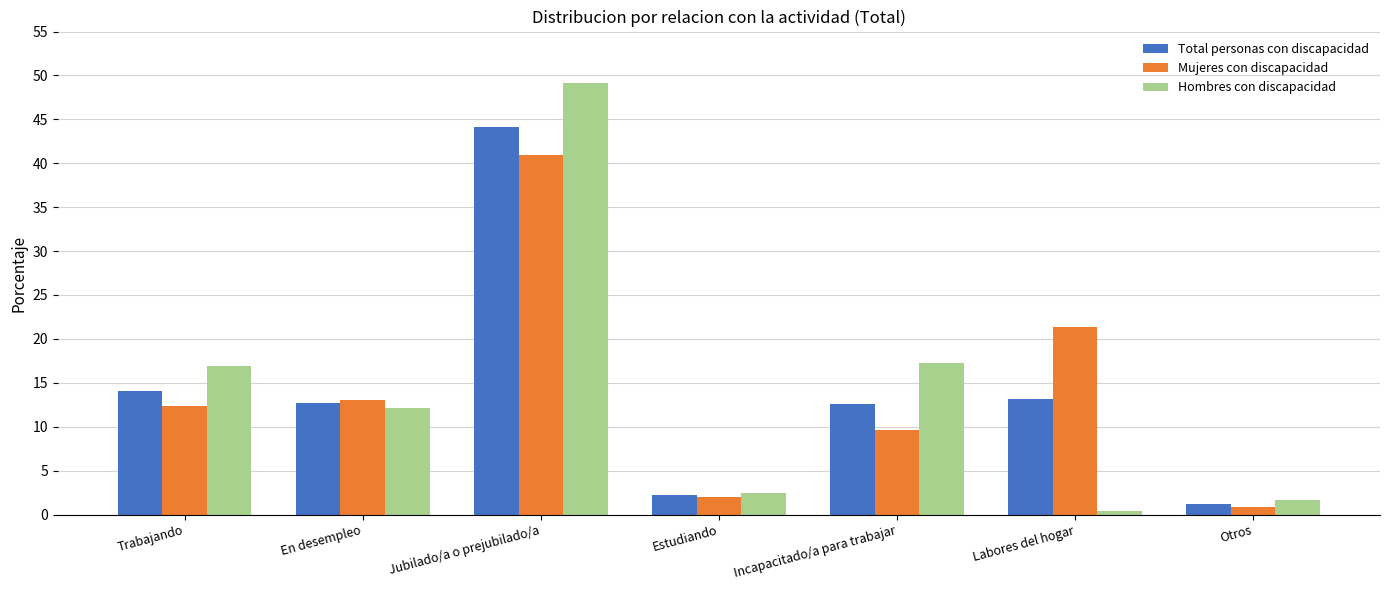

Rank the series by their maximum value, from lowest to highest.

Mujeres con discapacidad, Total personas con discapacidad, Hombres con discapacidad